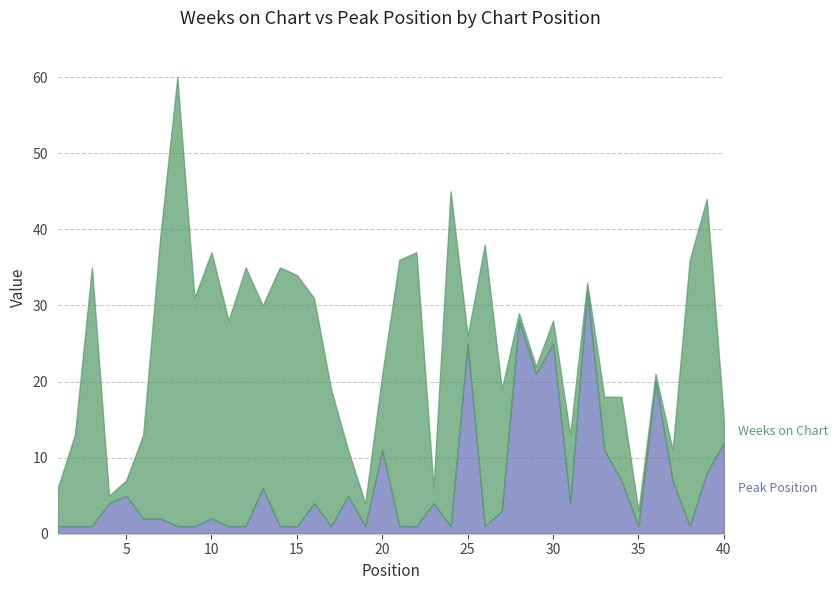

In Peak Position, how many points are lower than both neighbors (excluding endpoints)?

8